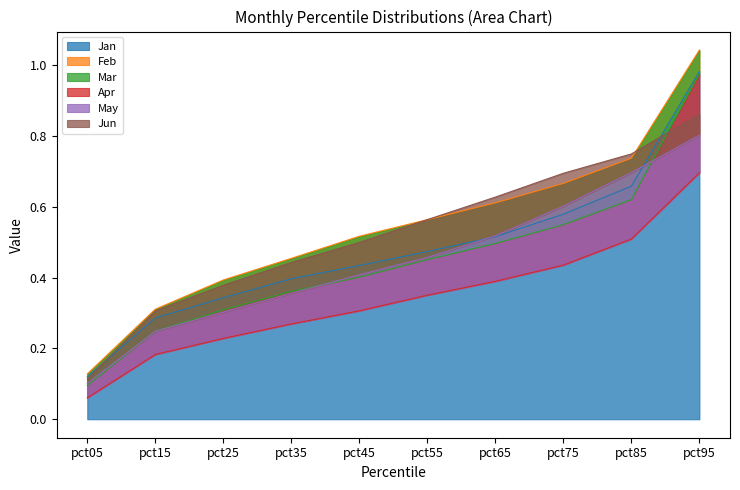

Rank the series by their maximum value, from highest to lowest.

Feb, Jan, Mar, Jun, May, Apr